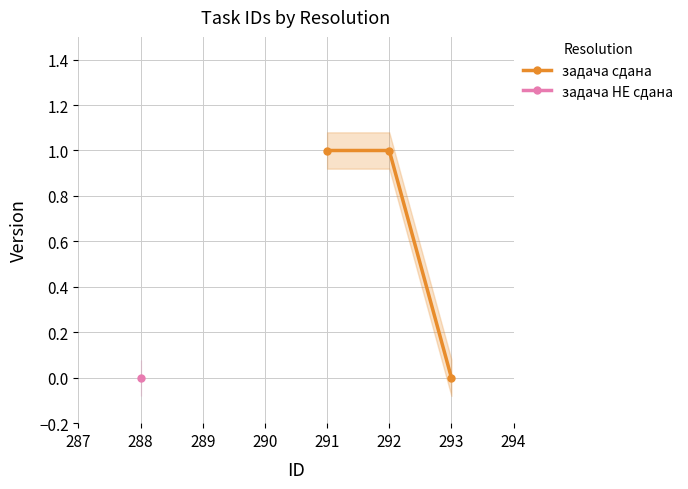

True or false: задача сдана has a value of -1 at 293.

False